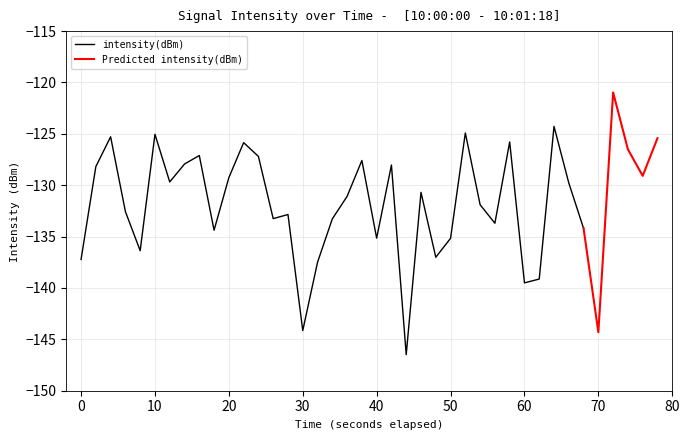

Reading right to left, what are all the values shown in this chart?

39=-125.4	38=-129.1	37=-126.5	36=-121.0	35=-144.3	34=-134.2	33=-129.8	32=-124.3	31=-139.1	30=-139.5	29=-125.8	28=-133.7	27=-131.9	26=-124.9	25=-135.2	24=-137.0	23=-130.7	22=-146.5	21=-128.0	20=-135.2	19=-127.6	18=-131.1	17=-133.3	16=-137.5	15=-144.1	14=-132.8	13=-133.3	12=-127.2	11=-125.9	10=-129.3	9=-134.4	8=-127.1	7=-127.9	6=-129.7	5=-125.0	4=-136.4	3=-132.6	2=-125.3	1=-128.2	0=-137.2